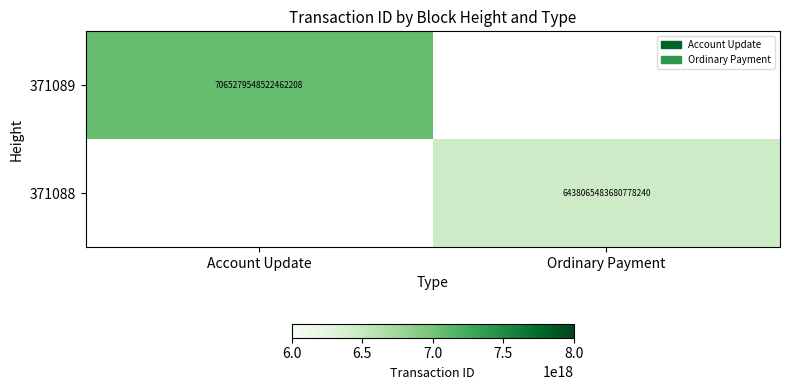

What is the maximum value shown in the chart?

7065279548522462208